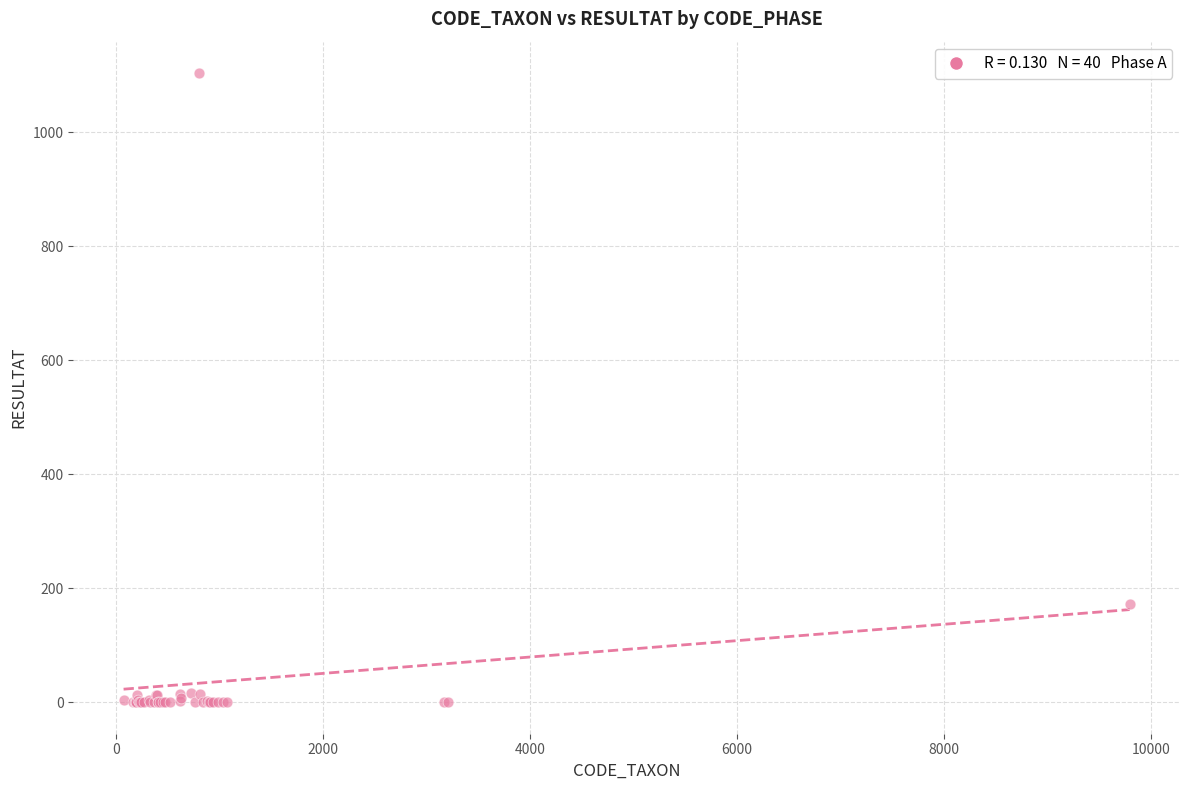

What Y value in the scatter plot is closest to 552?

172